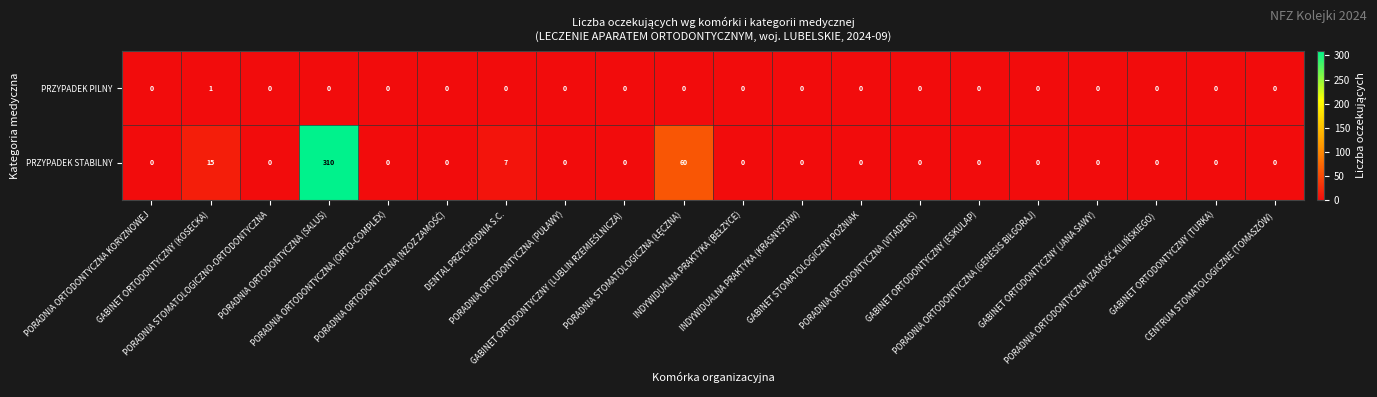

Count the PRZYPADEK PILNY values in the range 0 to 1.

20